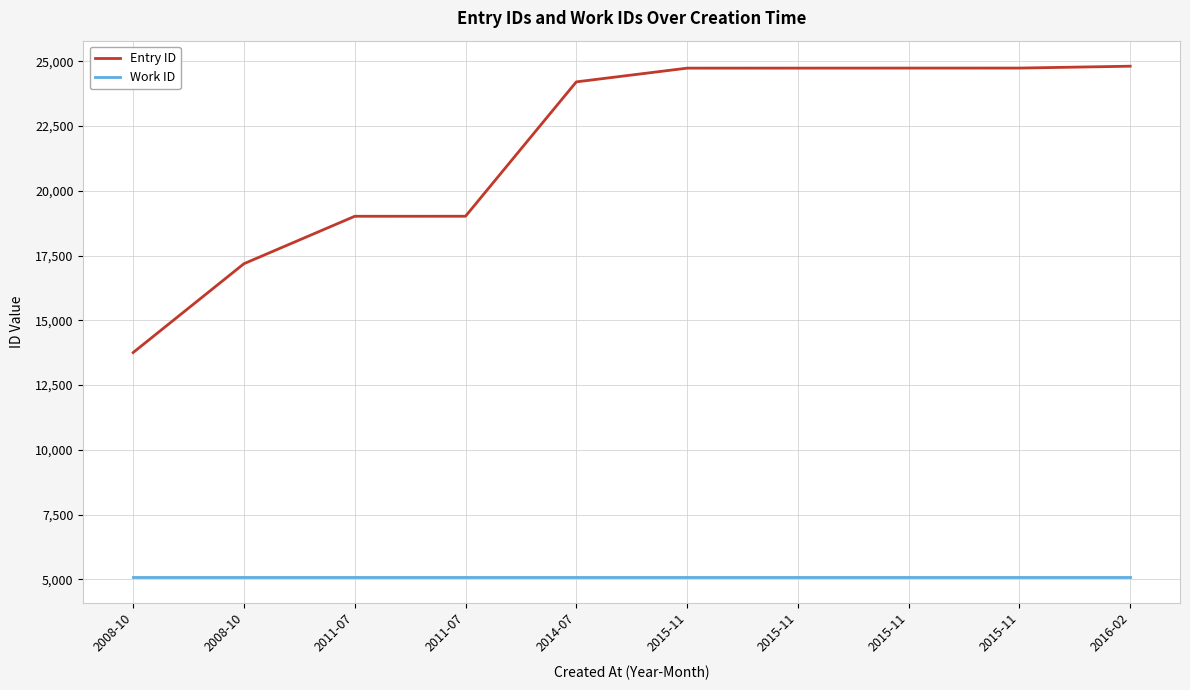

Reading left to right, what are all the values shown in this chart?

Entry ID: 13758	17187	19018	19019	24207	24737	24738	24739	24740	24812
Work ID: 5088	5088	5088	5088	5088	5088	5088	5088	5088	5088